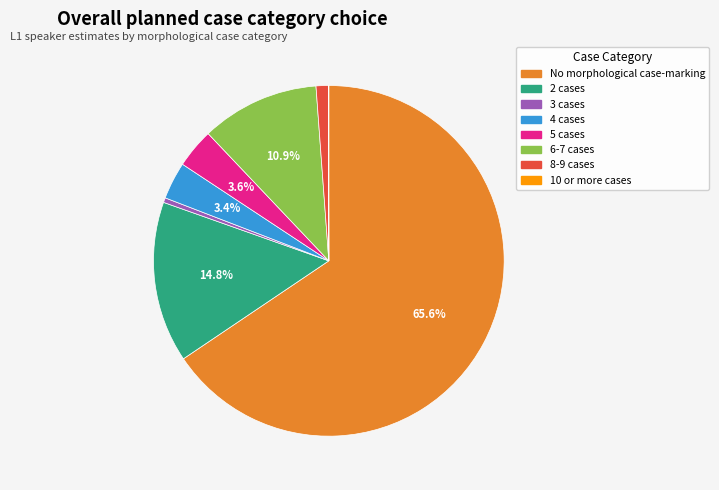

Is it true that 6-7 cases is 24% of the pie?

False